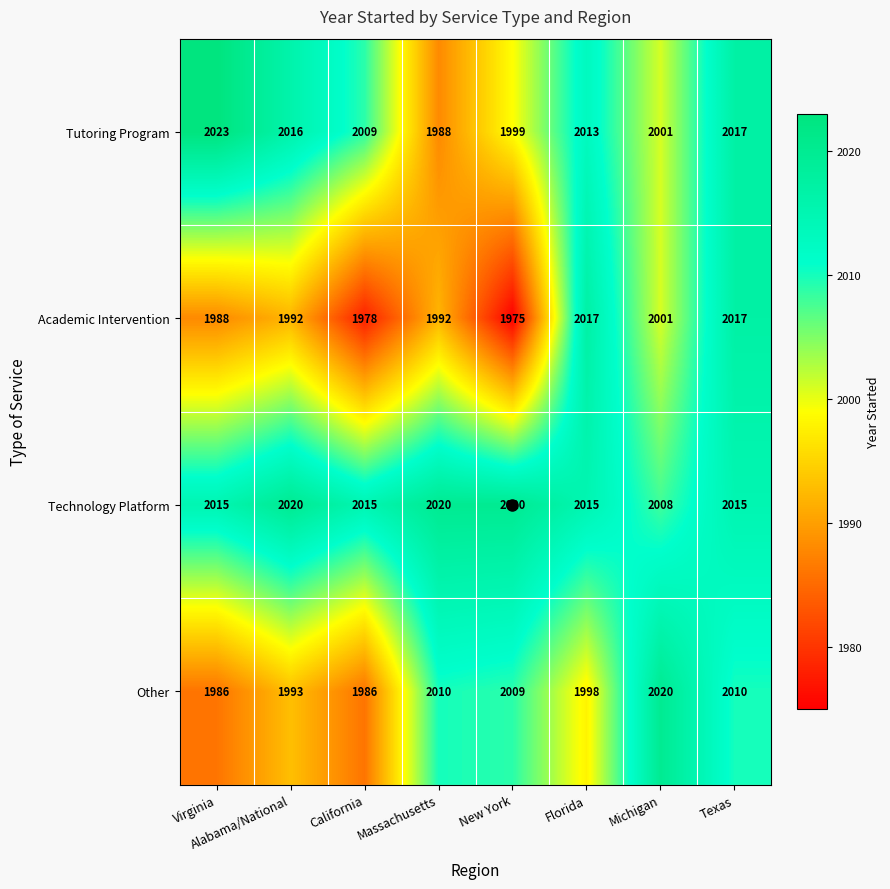

What is the difference between the Other values at Massachusetts and Michigan?

10